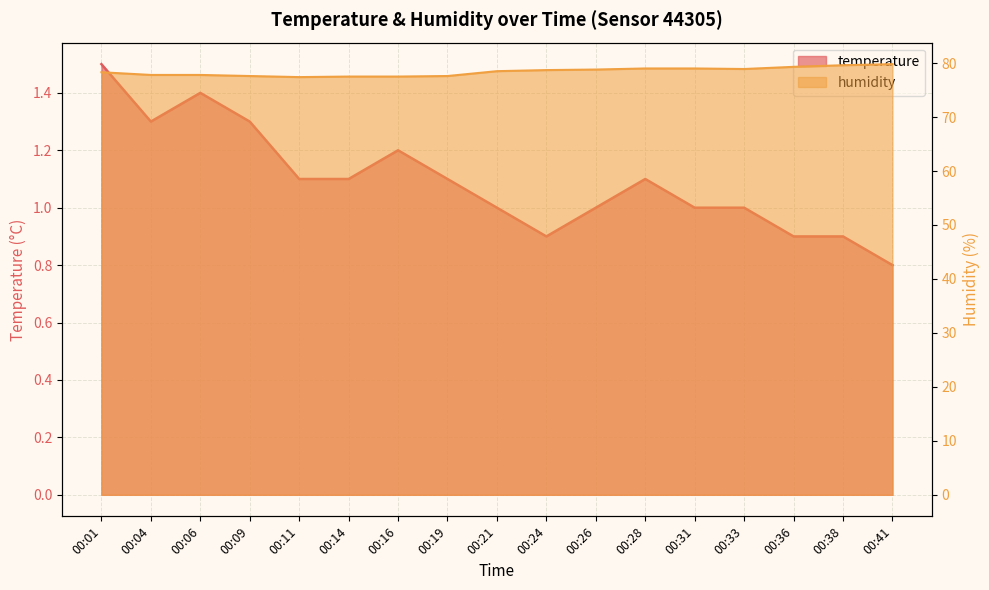

What is the value of the temperature point at the 7th from the left?

1.2